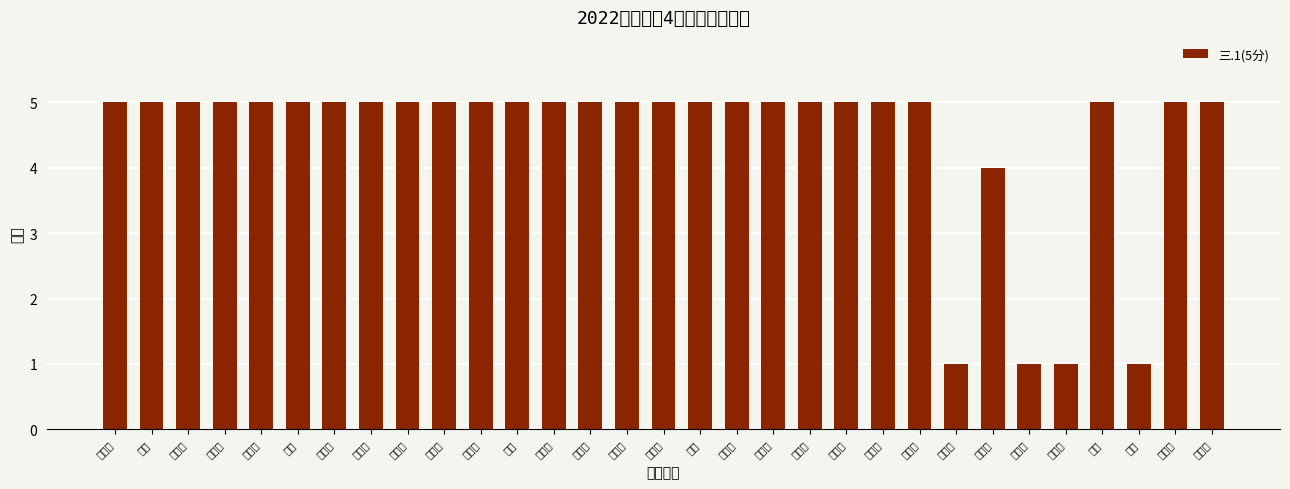

Rank the categories by value from lowest to highest.

钟君成, 黄志滔, 柏宇浩, 夏举, 黄文杰, 赵钊辉, 王兴, 黄福胜, 杨丰硕, 周善韬, 王均, 孙延潇, 孙培宇, 耿含笑, 胡留君, 张峻豪, 赵勇, 武嘉文, 王海超, 马传祚, 徐兰晖, 王昊, 孙九瑞, 刘晓君, 曲泽耀, 孙宇沨, 张汉青, 冯郭涛, 高迪, 王诗桐, 濮佳豪